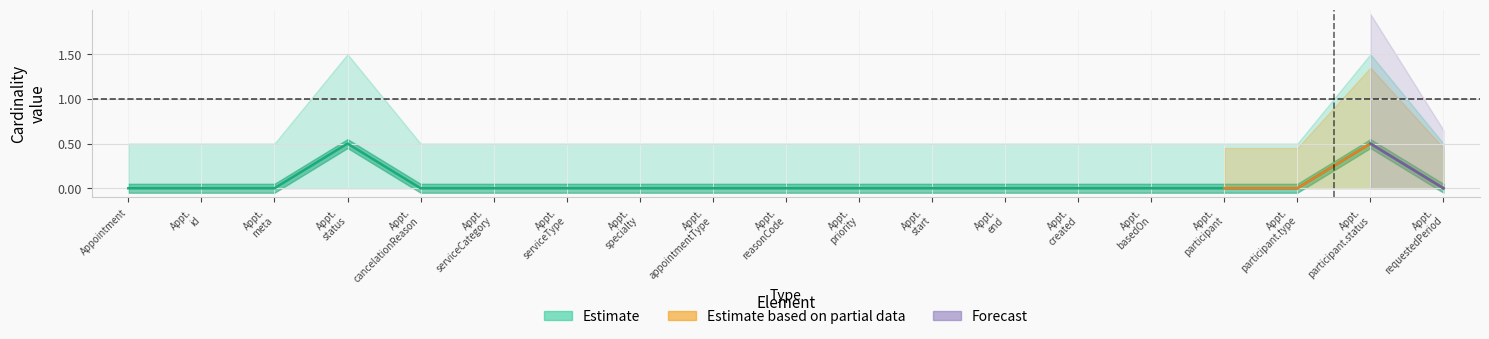

Between Appt. participant and Appt. appointmentType, which is larger?

Appt. participant